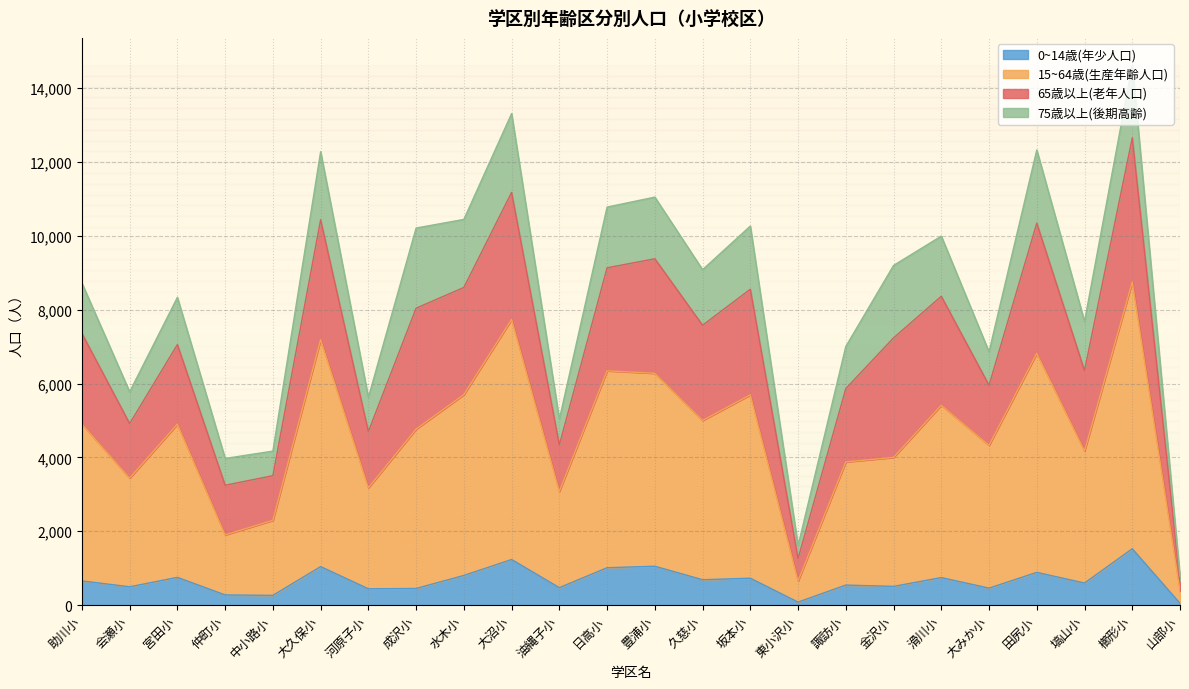

How many data points does each series have?

24